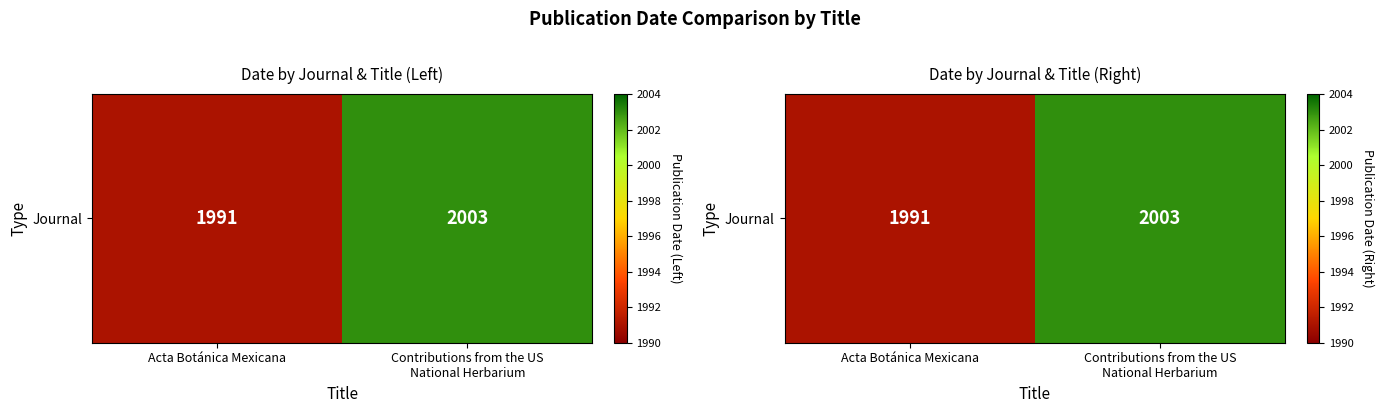

Count the number of data series in this chart.

1